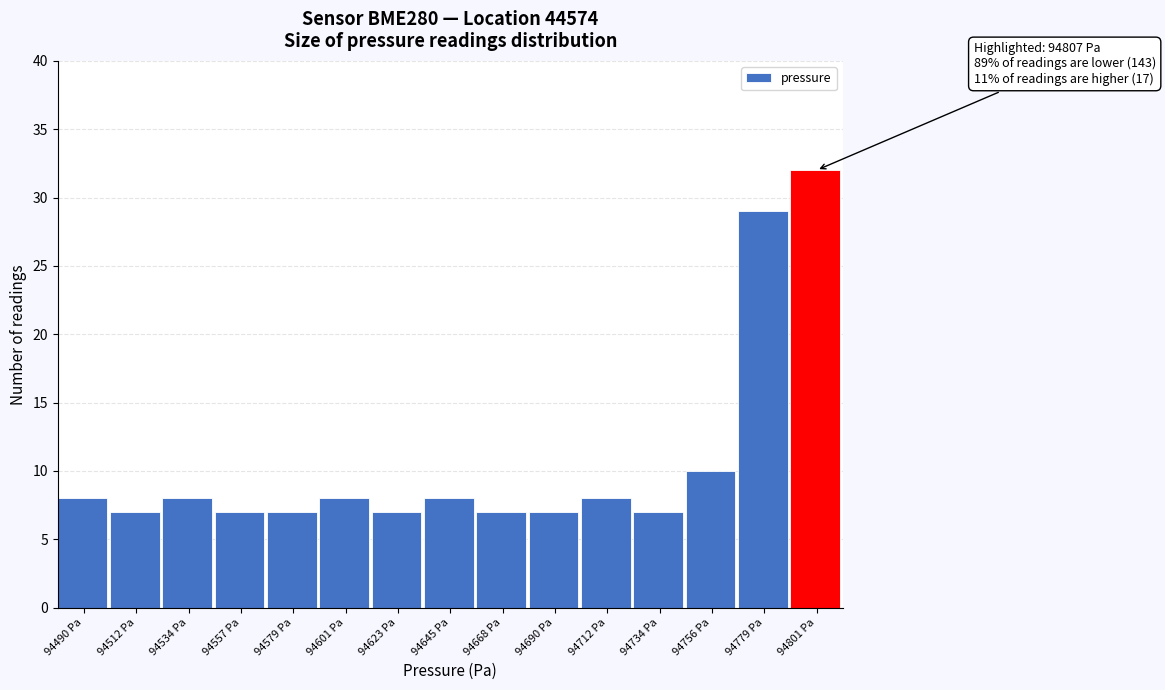

Reading left to right, list all the values displayed in this chart.

94490 Pa=8	94512 Pa=7	94534 Pa=8	94557 Pa=7	94579 Pa=7	94601 Pa=8	94623 Pa=7	94645 Pa=8	94668 Pa=7	94690 Pa=7	94712 Pa=8	94734 Pa=7	94756 Pa=10	94779 Pa=29	94801 Pa=32